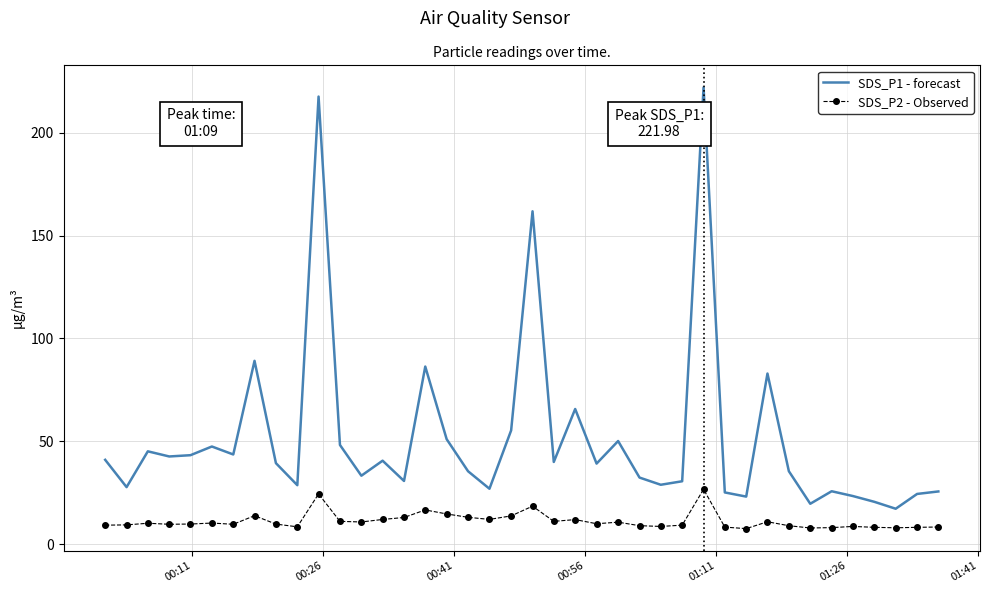

What is the highest value of the SDS_P1 - forecast series?

222.0